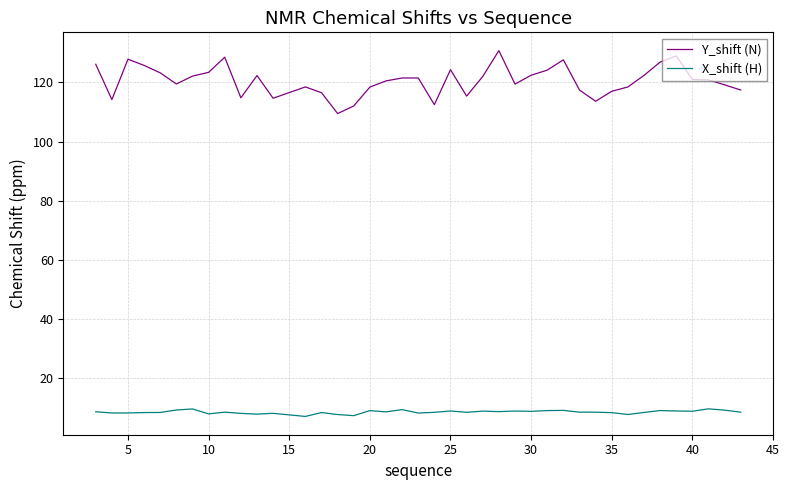

Which series has the widest spread of values?

Y_shift (N)